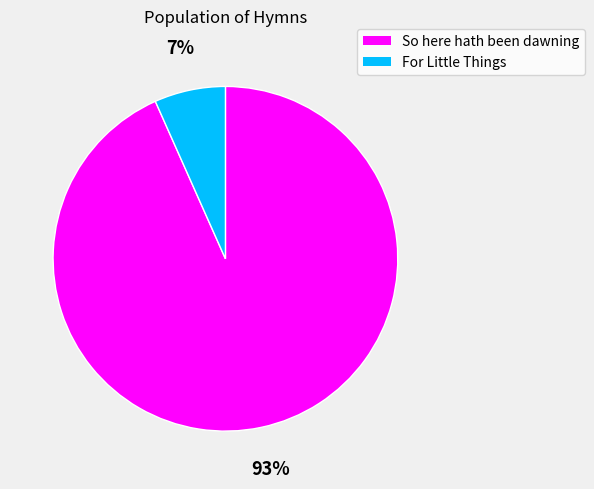

Rank the categories by value from lowest to highest.

For Little Things, So here hath been dawning